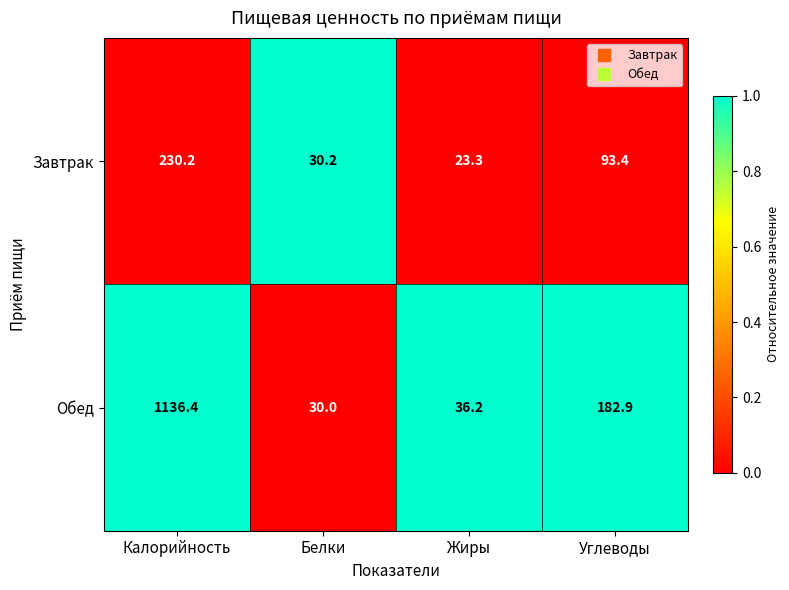

What is the lowest value of the Обед series?

30.0